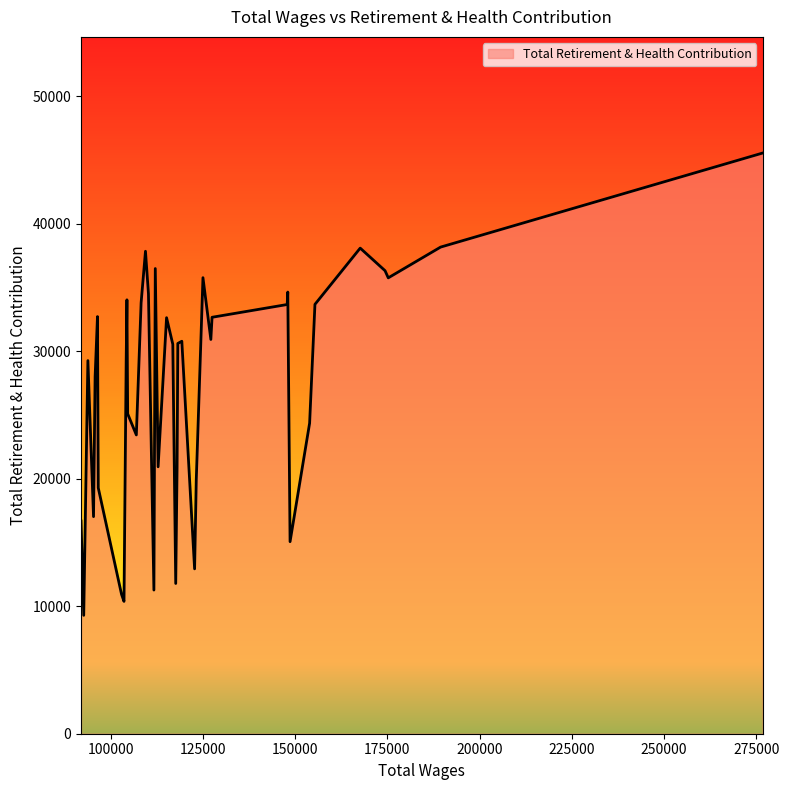

What is the difference between the maximum and minimum values?

36264